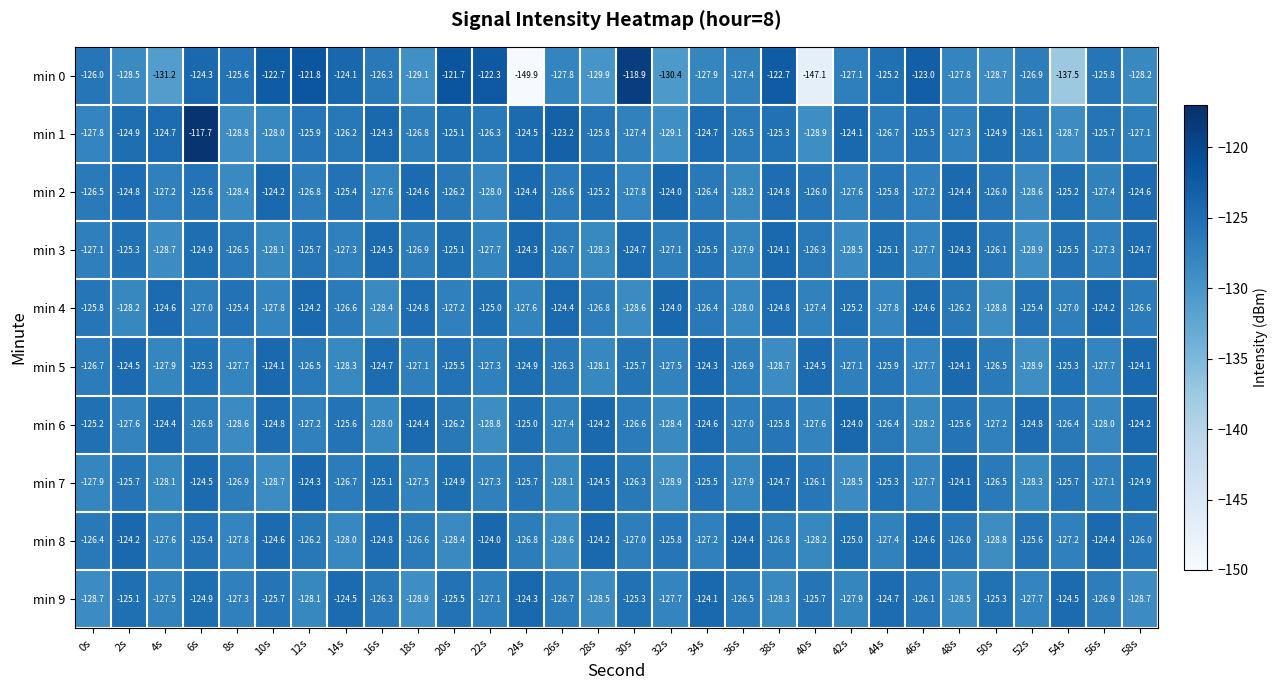

The value of min 6 at 54s is -126.4. True or false?

True